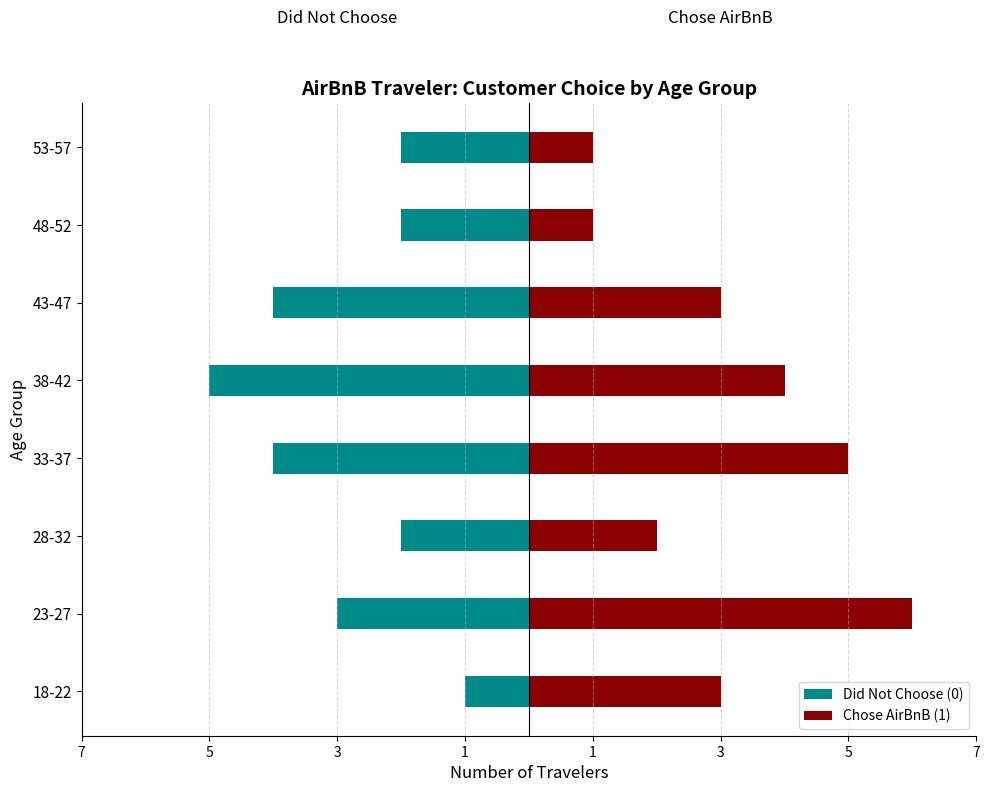

What value does the Chose AirBnB (1) series have at 43-47?

3